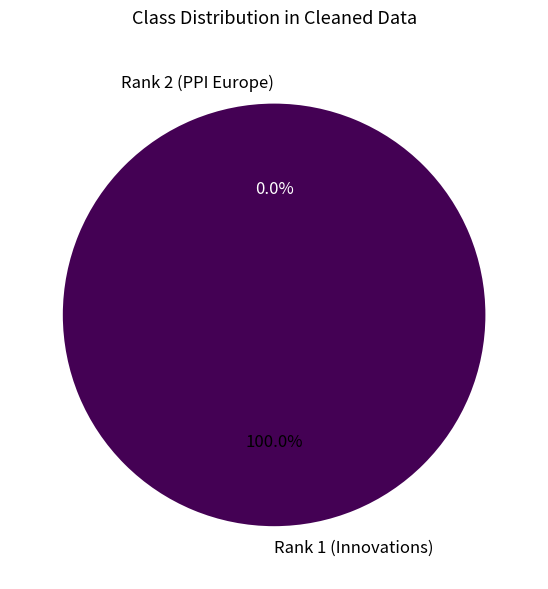

To the nearest percent, what portion does Rank 1 (Innovations) represent?

100%